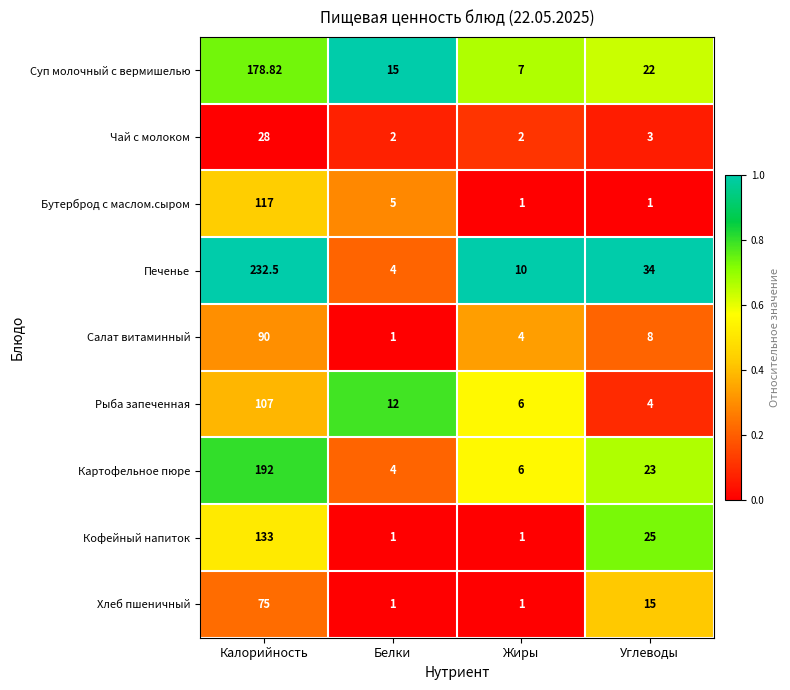

Rank the series at Углеводы from lowest to highest value.

Бутерброд с маслом.сыром, Чай с молоком, Рыба запеченная, Салат витаминный, Хлеб пшеничный, Суп молочный с вермишелью, Картофельное пюре, Кофейный напиток, Печенье